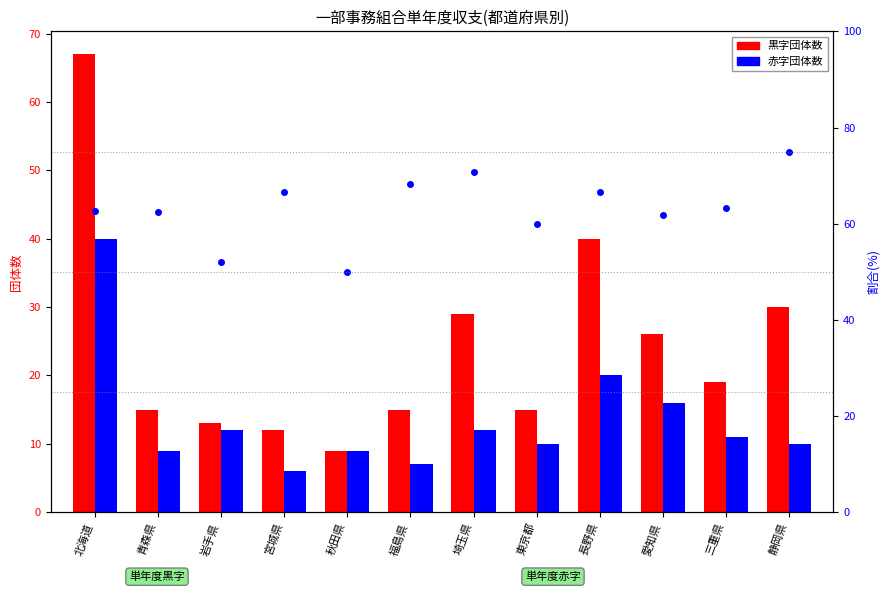

Which has a higher value, 福島県 or 埼玉県?

埼玉県